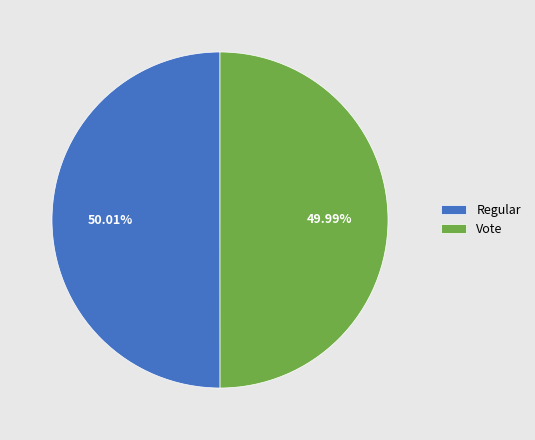

Is the sum of Regular and Vote greater than half?

Yes